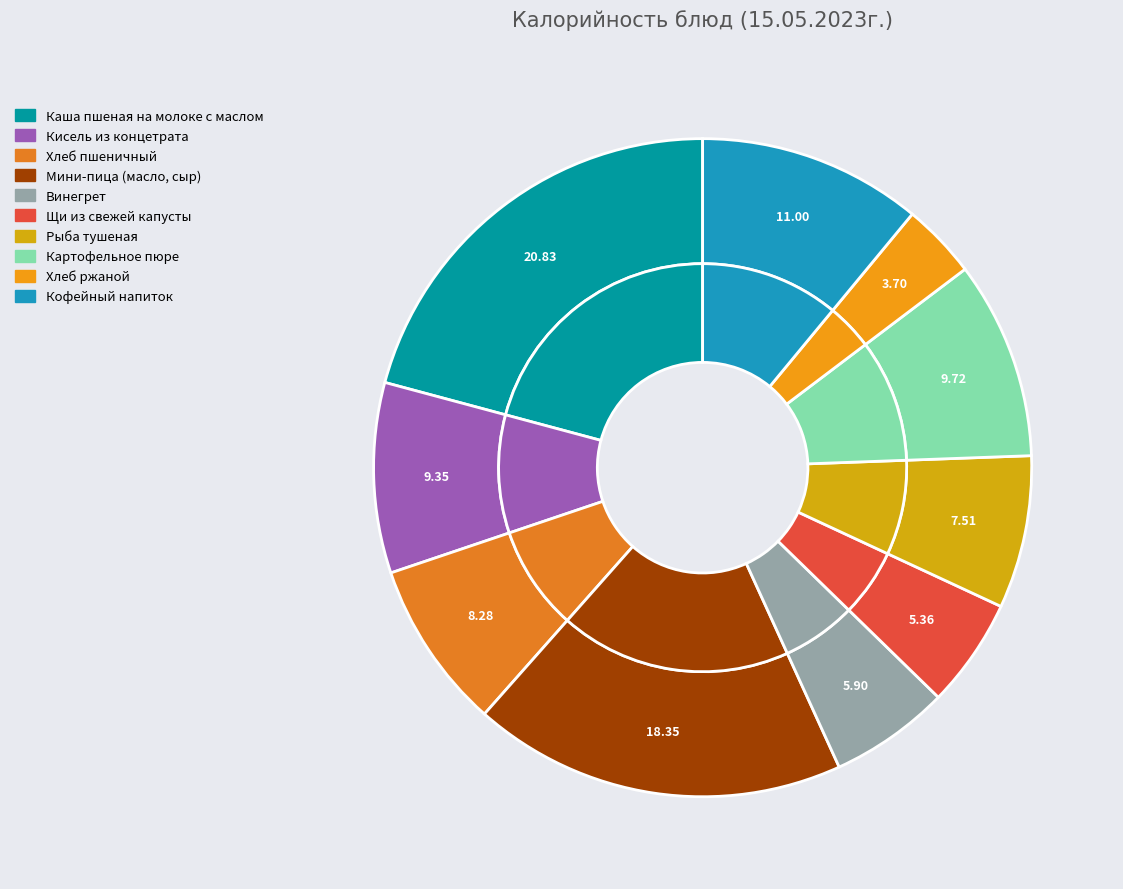

Is it true that Картофельное пюре is 2% of the pie?

False